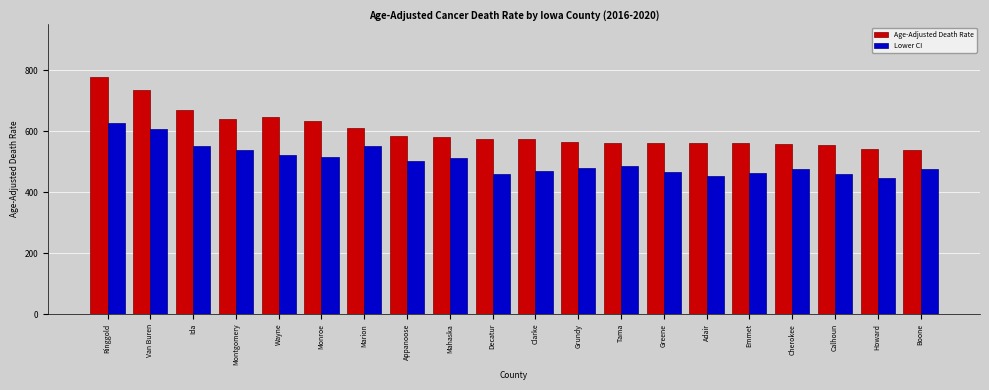

Which series changed the most between Marion and Boone?

Lower CI